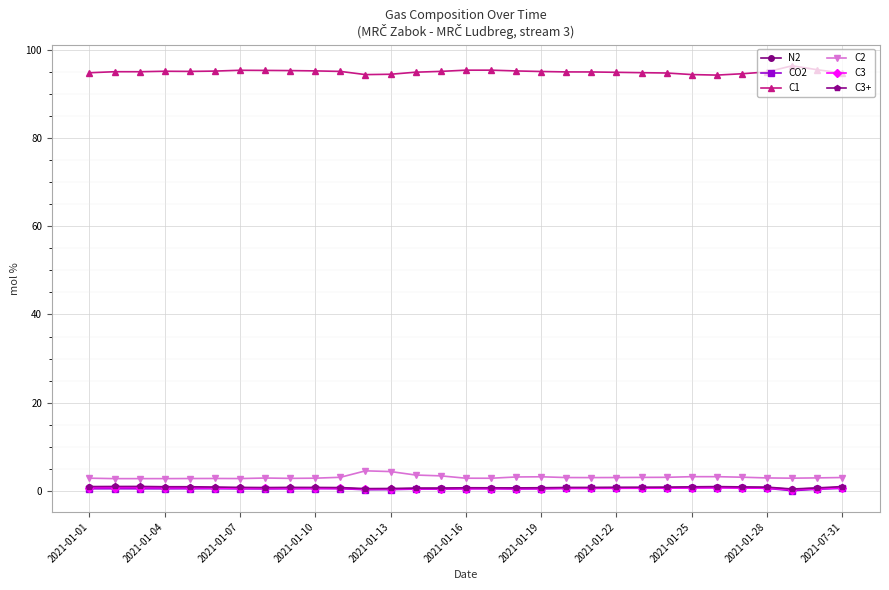

True or false: C1 and CO2 cross at least once.

False